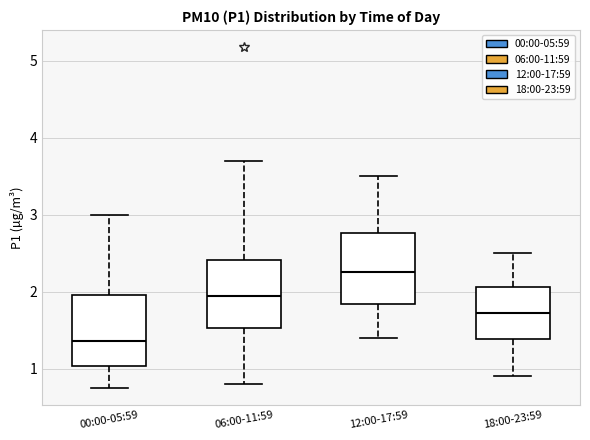

Reading left to right, transcribe this box plot: for each box, give where its median line is, the range the box spans, and where its two whiskers end, as read against the y-axis. The values are not printed on the chart, so give them approximately, as read against the axis.

00:00-05:59: median 1.4, box 1.0 to 2.0, whiskers 0.8 to 3.0
06:00-11:59: median 1.9, box 1.5 to 2.4, whiskers 0.8 to 3.7
12:00-17:59: median 2.3, box 1.8 to 2.8, whiskers 1.4 to 3.5
18:00-23:59: median 1.7, box 1.4 to 2.1, whiskers 0.9 to 2.5